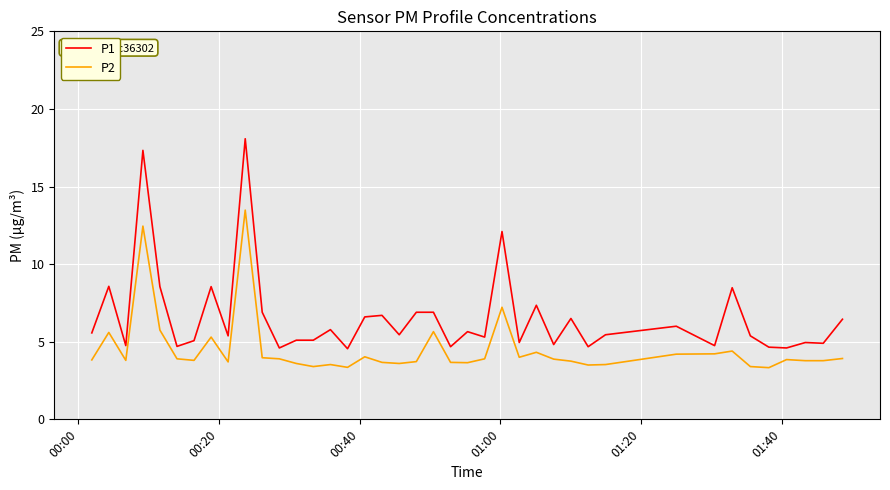

What is the minimum value shown in the chart?

3.3